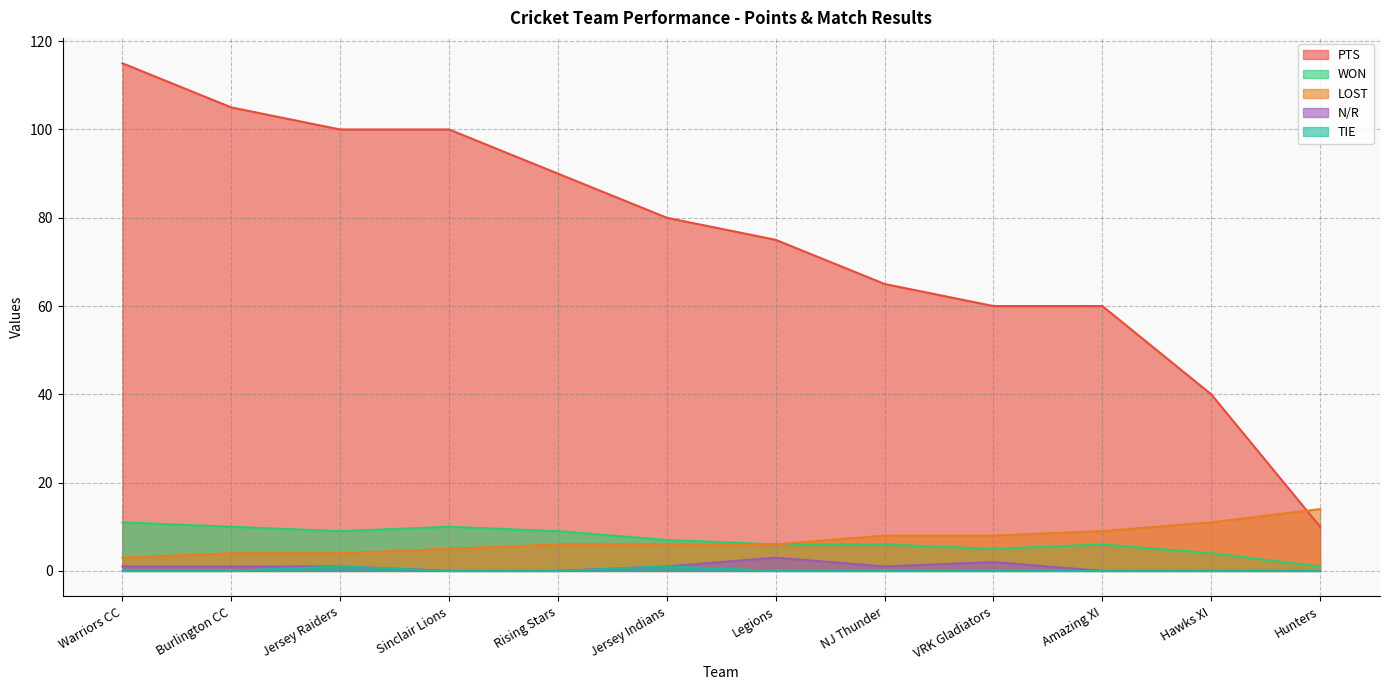

Which category has the lowest value across all series?

Sinclair Lions